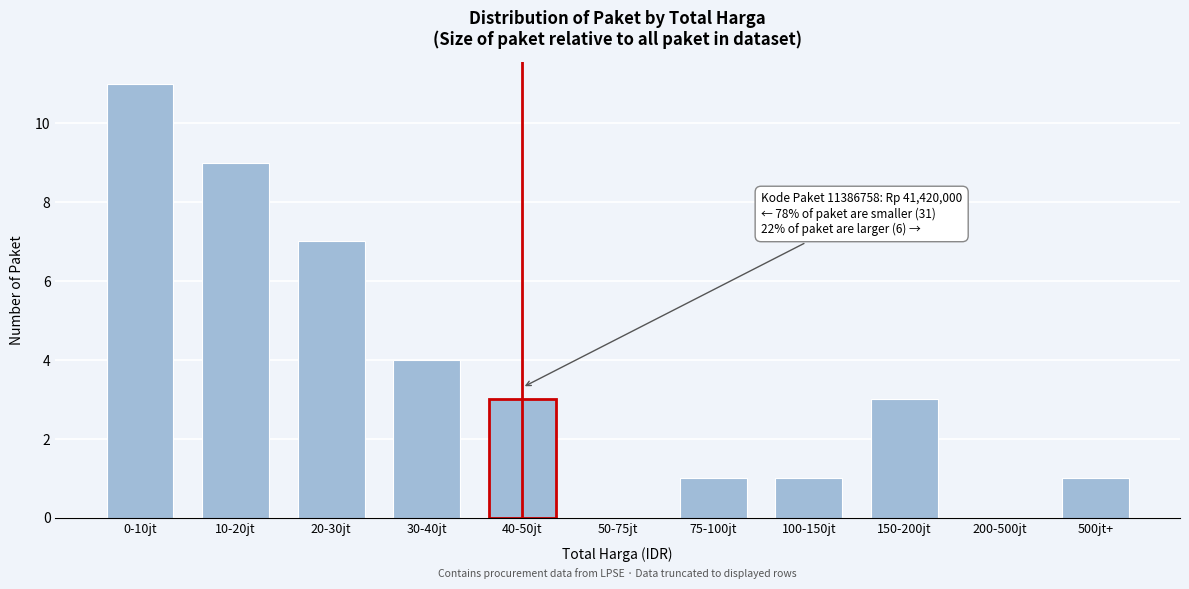

Reading left to right, list all the values displayed in this chart.

0-10jt=11	10-20jt=9	20-30jt=7	30-40jt=4	40-50jt=3	50-75jt=0	75-100jt=1	100-150jt=1	150-200jt=3	200-500jt=0	500jt+=1